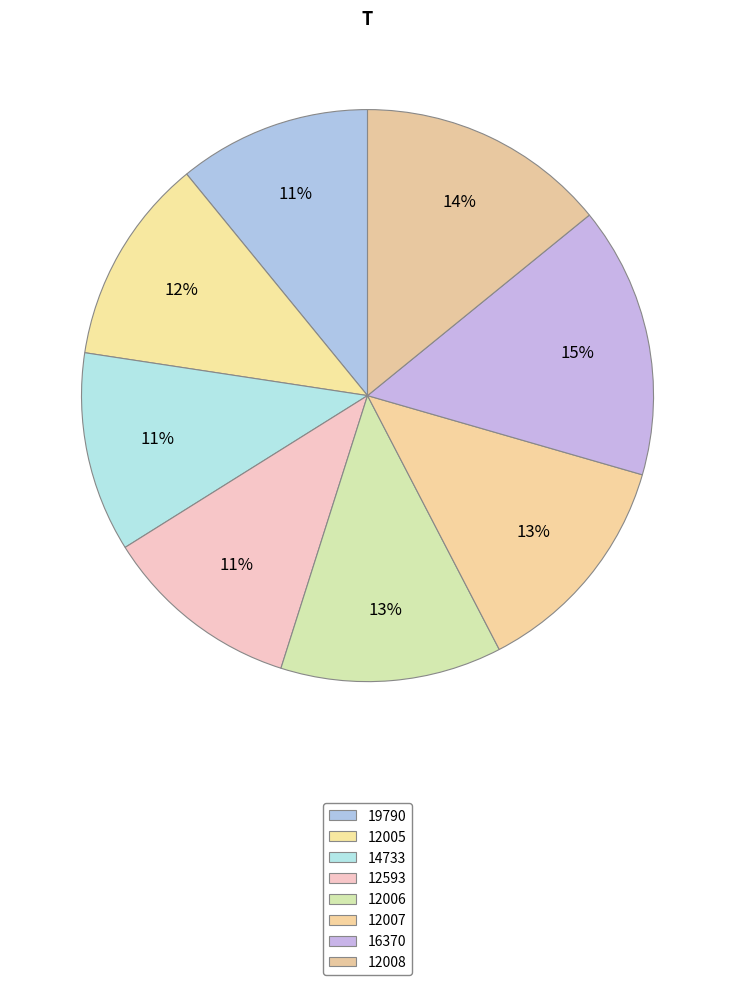

How many slices are in this pie chart?

8